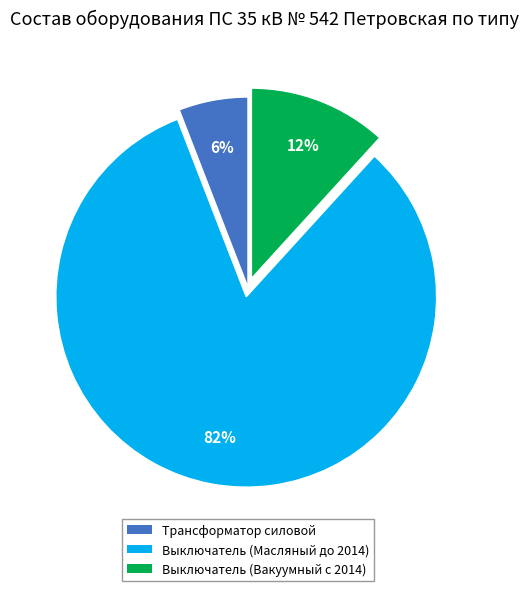

What is the ratio of the value at Трансформатор силовой to the value at Выключатель (Вакуумный с 2014)?

0.5